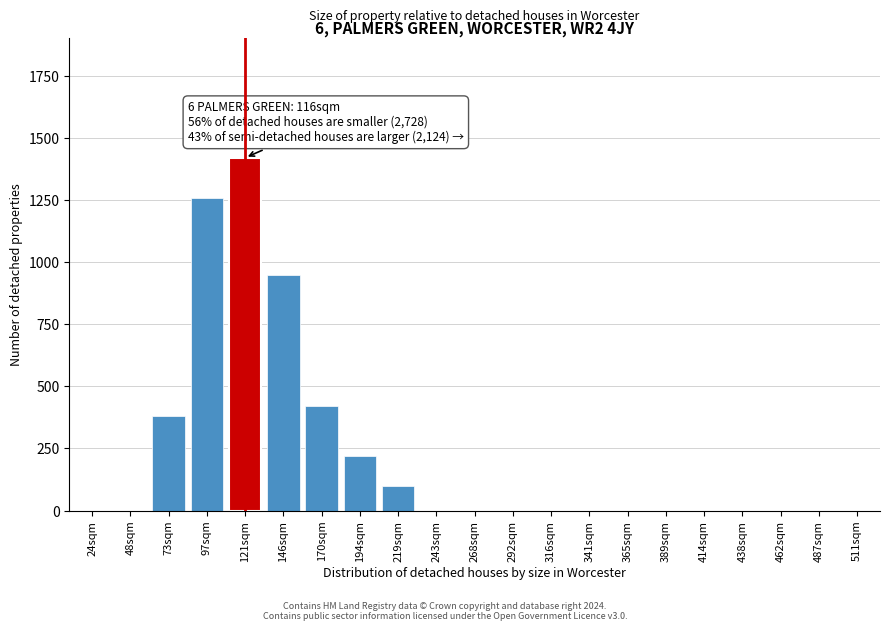

Reading left to right, what are all the values shown in this chart?

24sqm=0	48sqm=0	73sqm=380	97sqm=1260	121sqm=1420	146sqm=950	170sqm=420	194sqm=220	219sqm=100	243sqm=0	268sqm=0	292sqm=0	316sqm=0	341sqm=0	365sqm=0	389sqm=0	414sqm=0	438sqm=0	462sqm=0	487sqm=0	511sqm=0